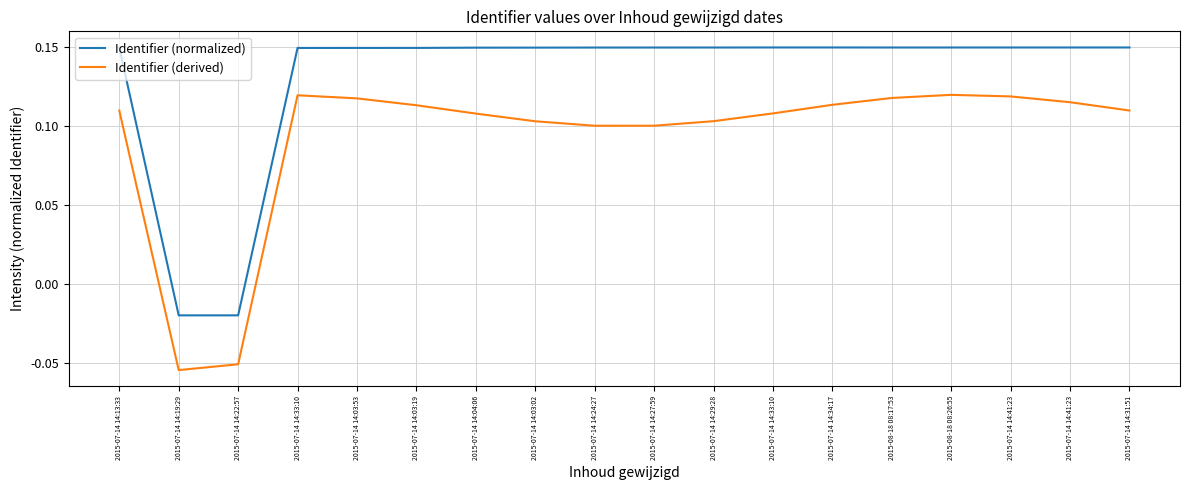

How many categories are shown in the chart?

18